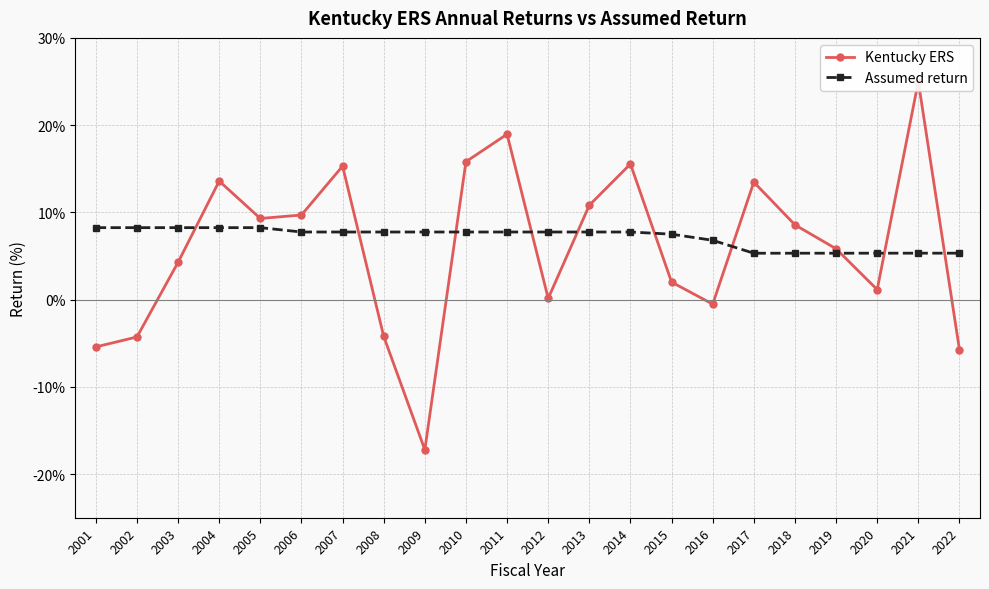

Which category has the highest value in the Kentucky ERS series?

2021